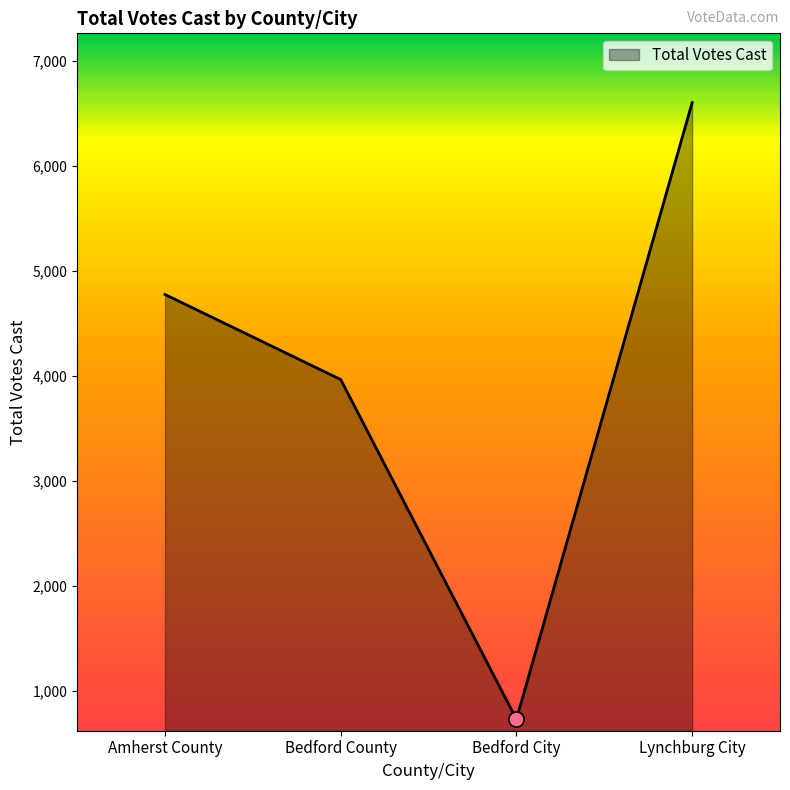

What is the change in value from Amherst County to Bedford City?

-4045